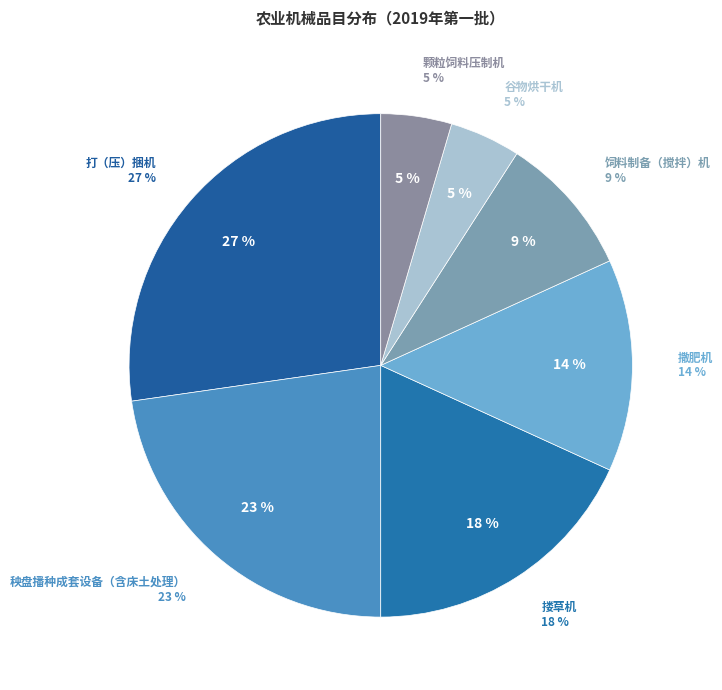

What is the ratio of the value at 撒肥机 to the value at 打（压）捆机?

0.5